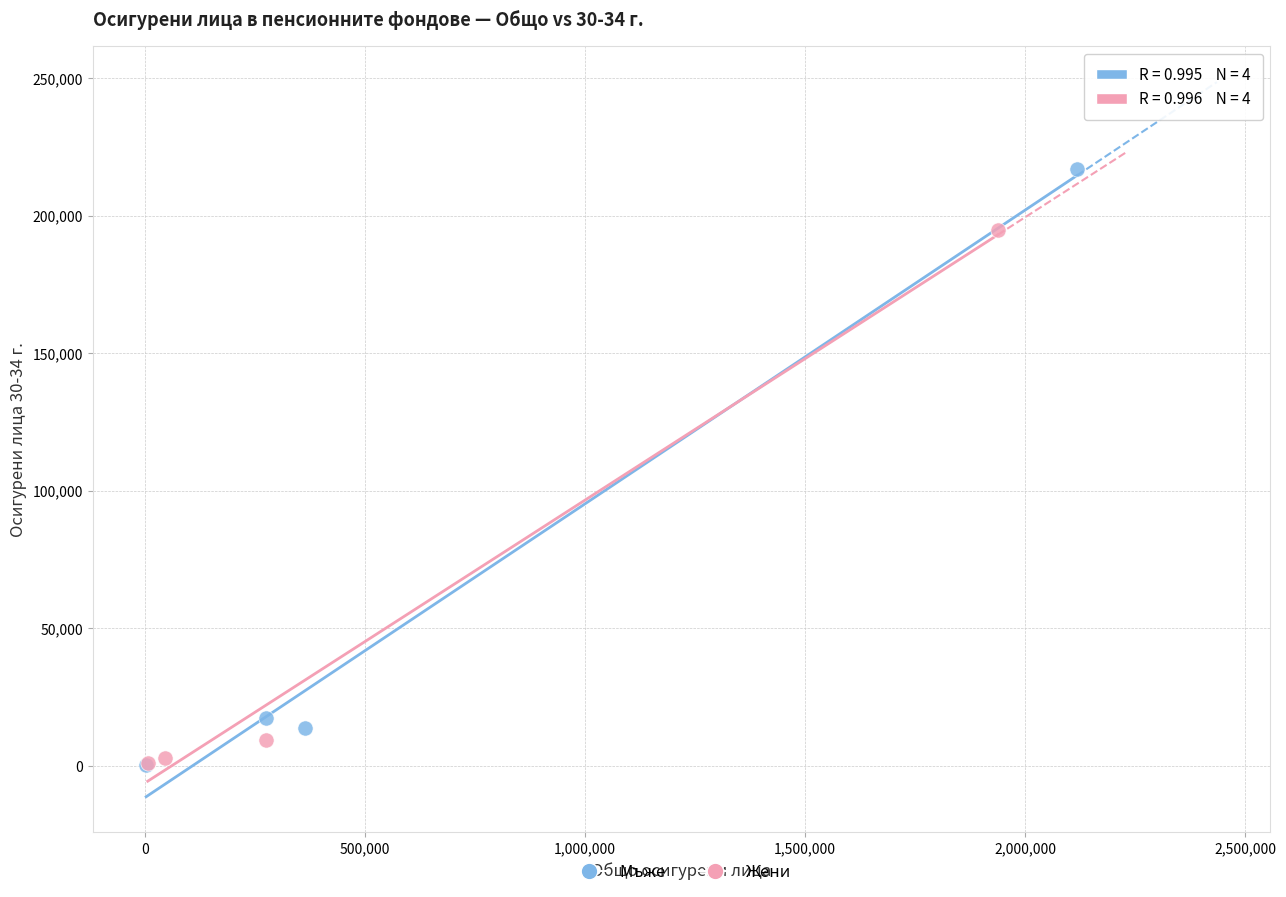

Which series has the widest spread of Y values?

Мъже